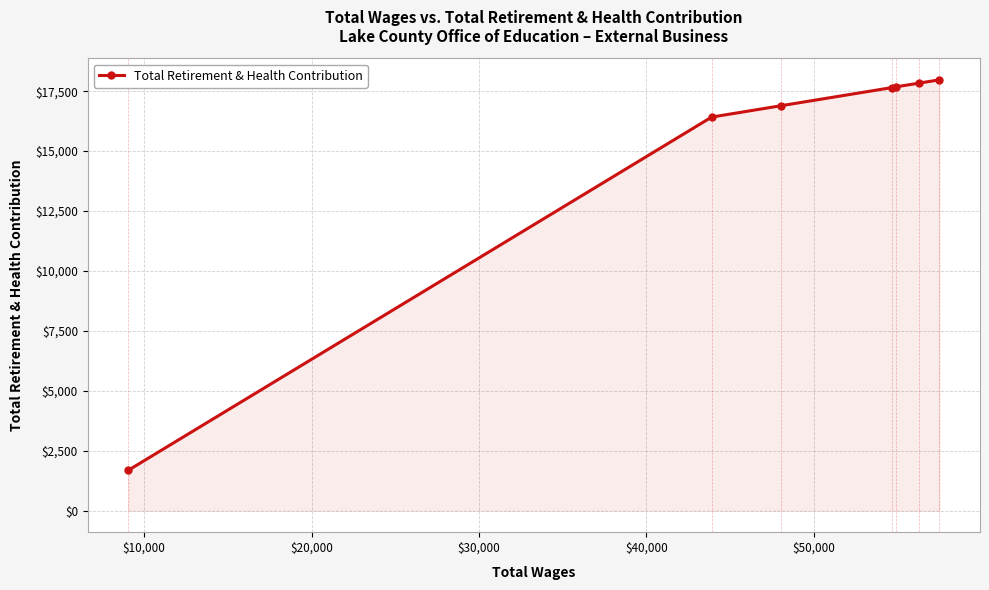

What is the sum of all values?

106130